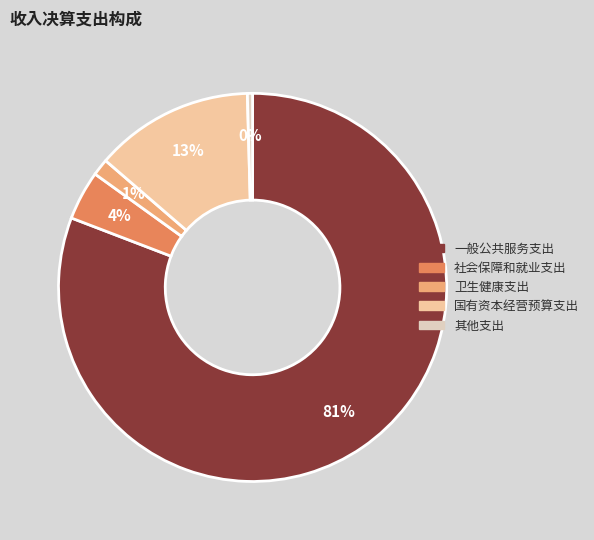

Is it true that 卫生健康支出 is 1% of the pie?

True